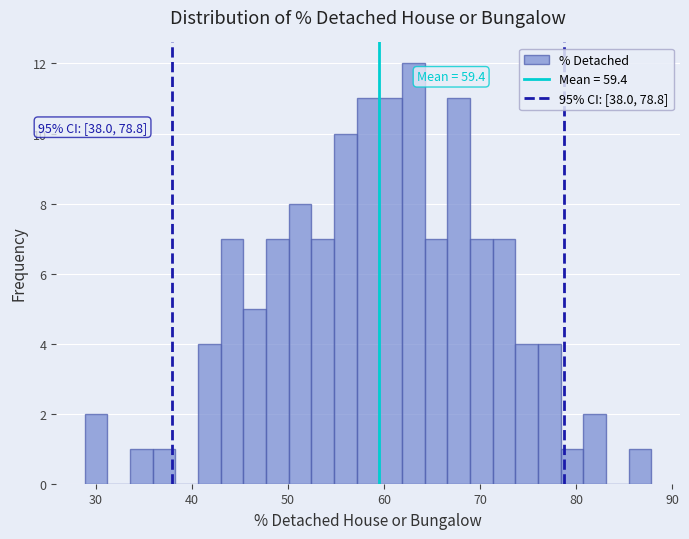

Read against the x-axis, roughly where is the centre of the tallest bar?

63